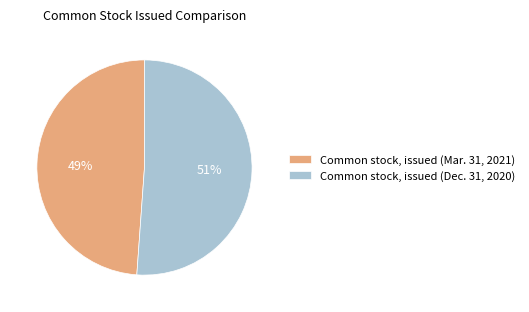

Rank the categories by value from highest to lowest.

Common stock, issued (Dec. 31, 2020), Common stock, issued (Mar. 31, 2021)